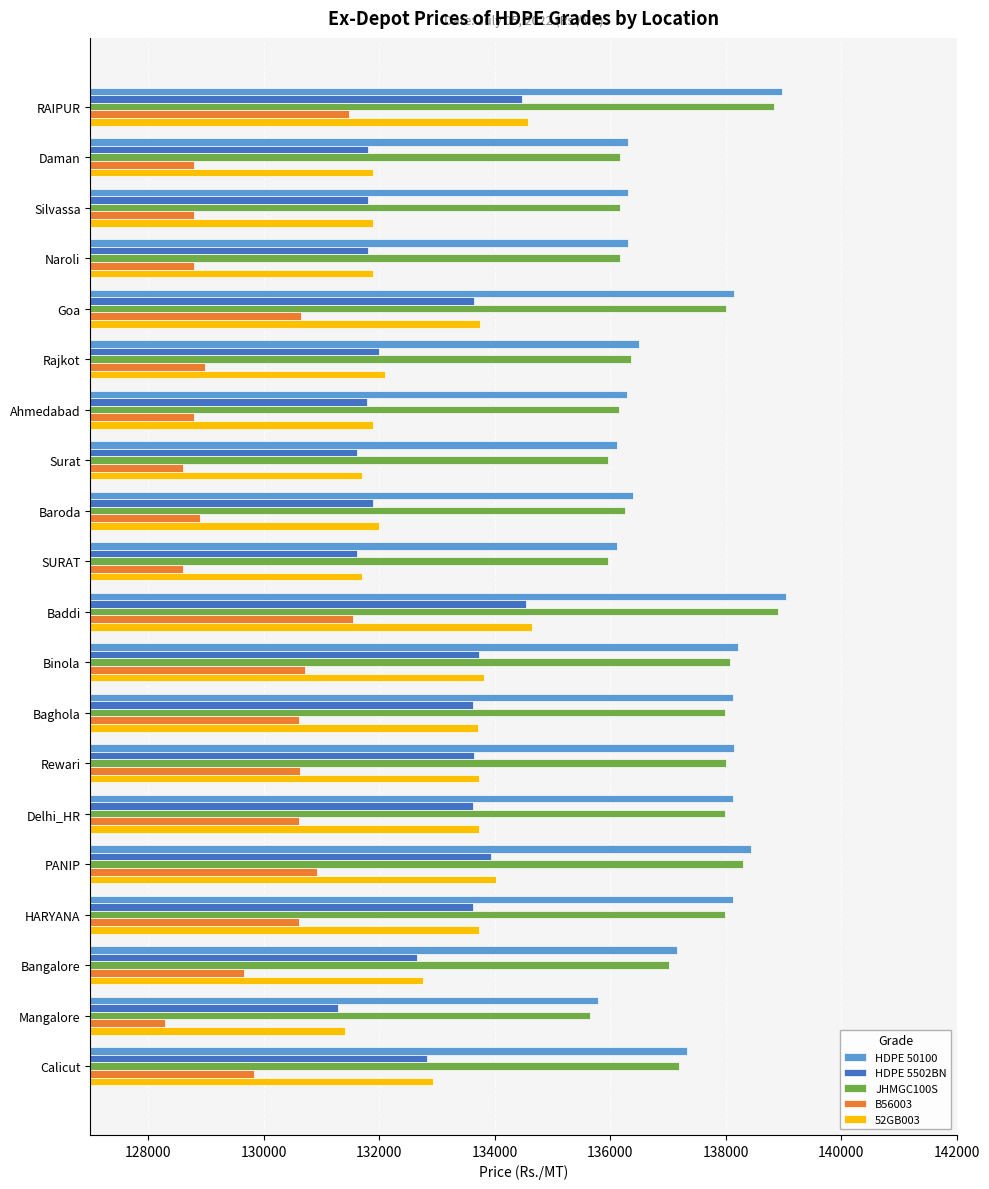

At how many categories does at least one series exceed 134169?

20